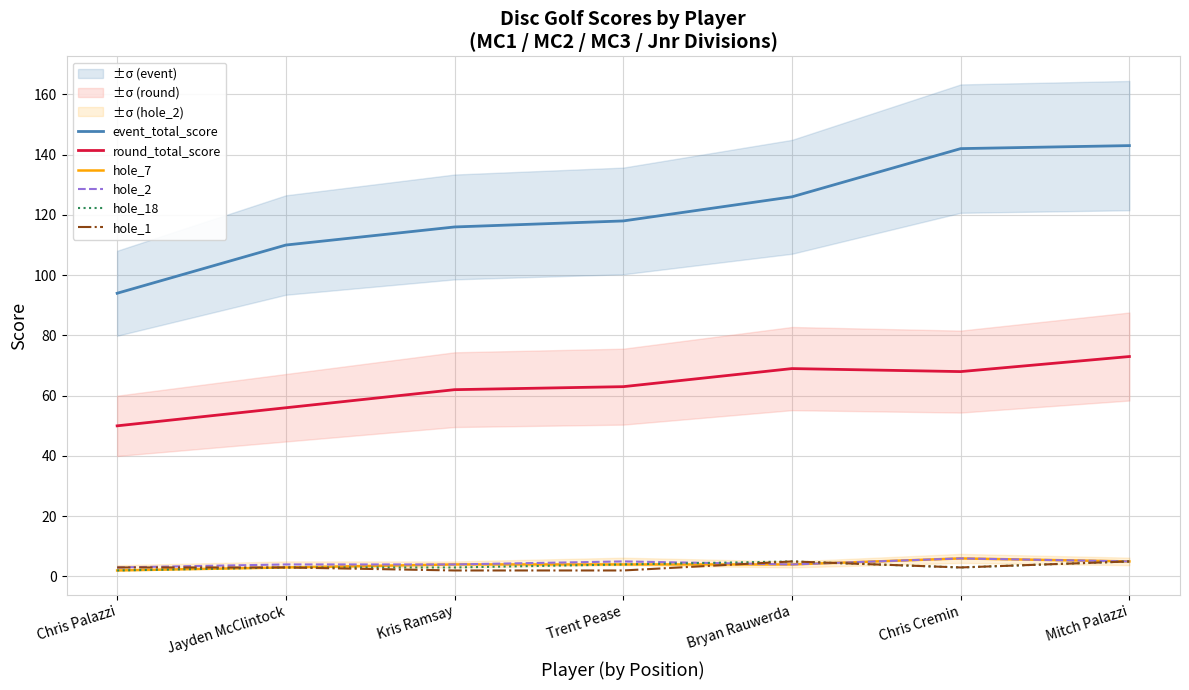

What is the total value across all series at Chris Palazzi?

154